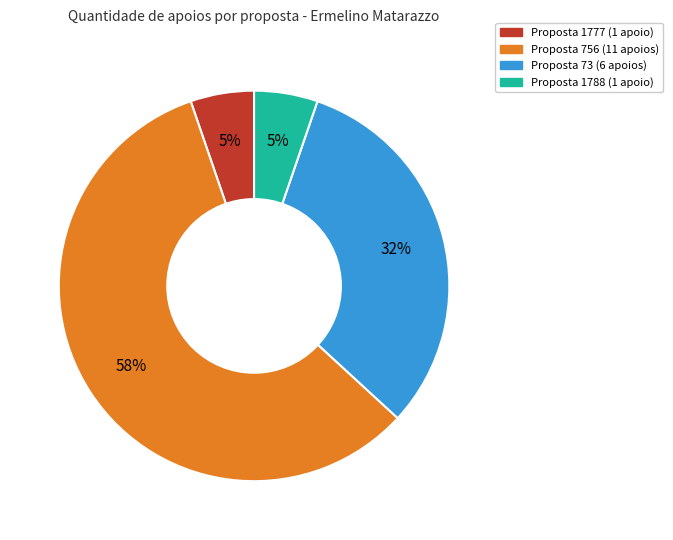

Does any single category account for the majority?

Yes